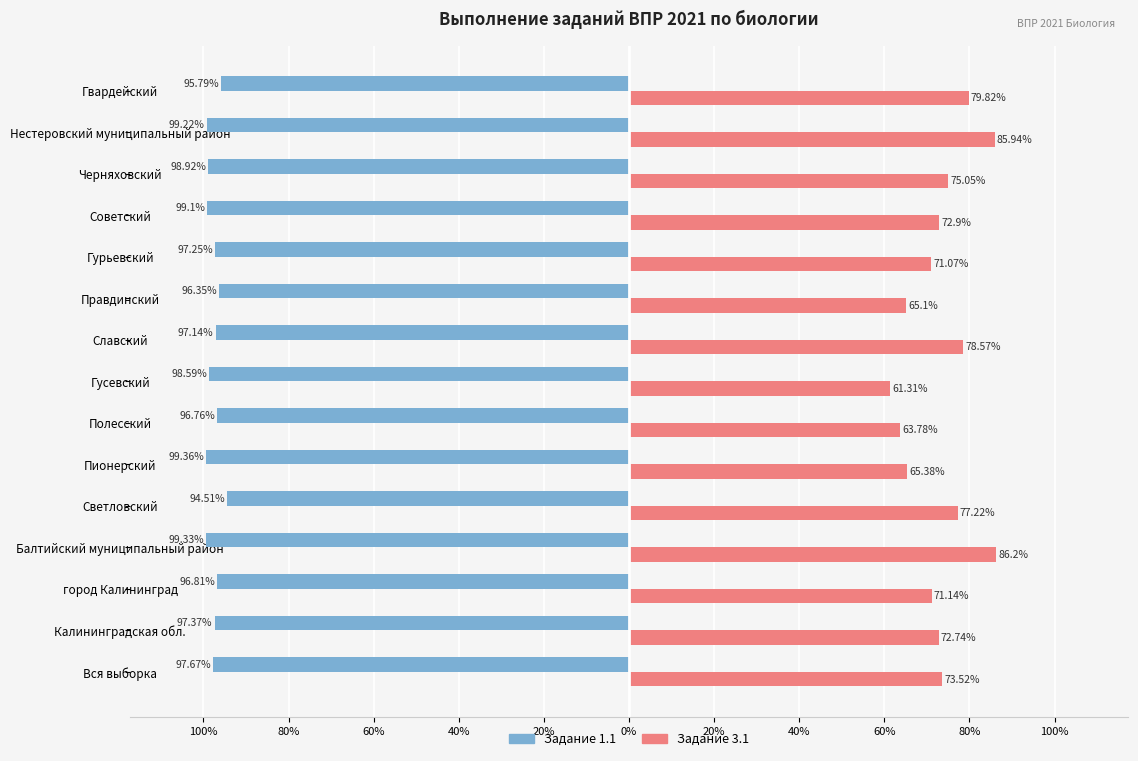

What is the minimum value shown in the chart?

-99.4